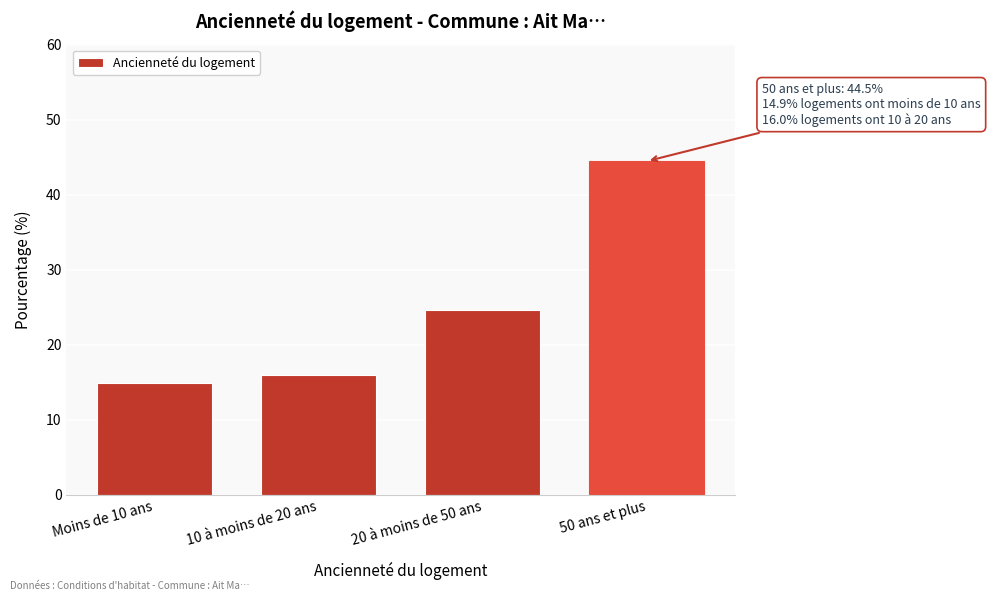

Reading left to right, transcribe all the data shown in this chart.

Moins de 10 ans=14.9	10 à moins de 20 ans=16.0	20 à moins de 50 ans=24.7	50 ans et plus=44.5